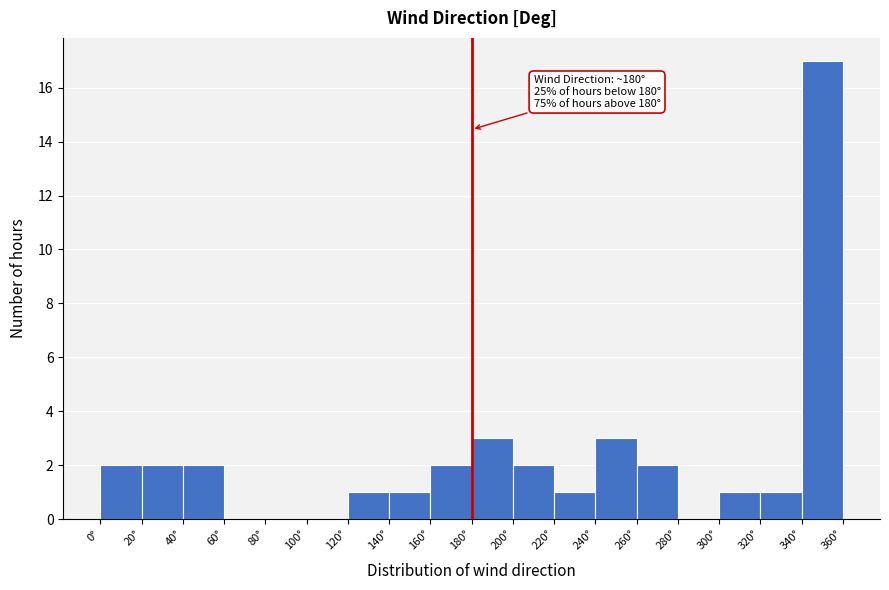

Over which range of the x-axis is the bar tallest?

340 to 360